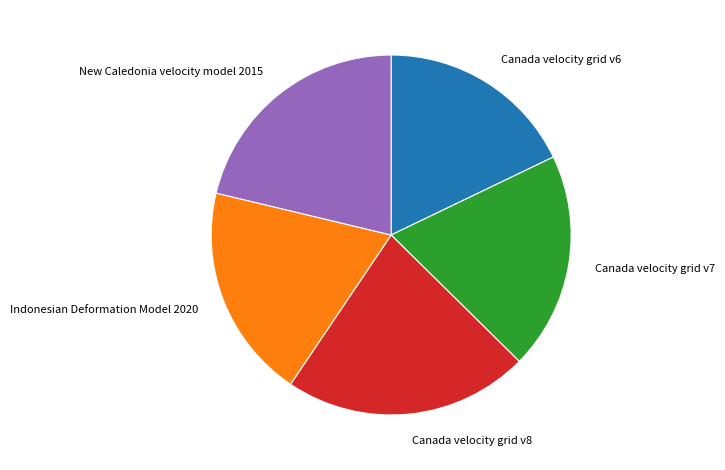

Combined, do New Caledonia velocity model 2015 and Canada velocity grid v7 account for over 50%?

No